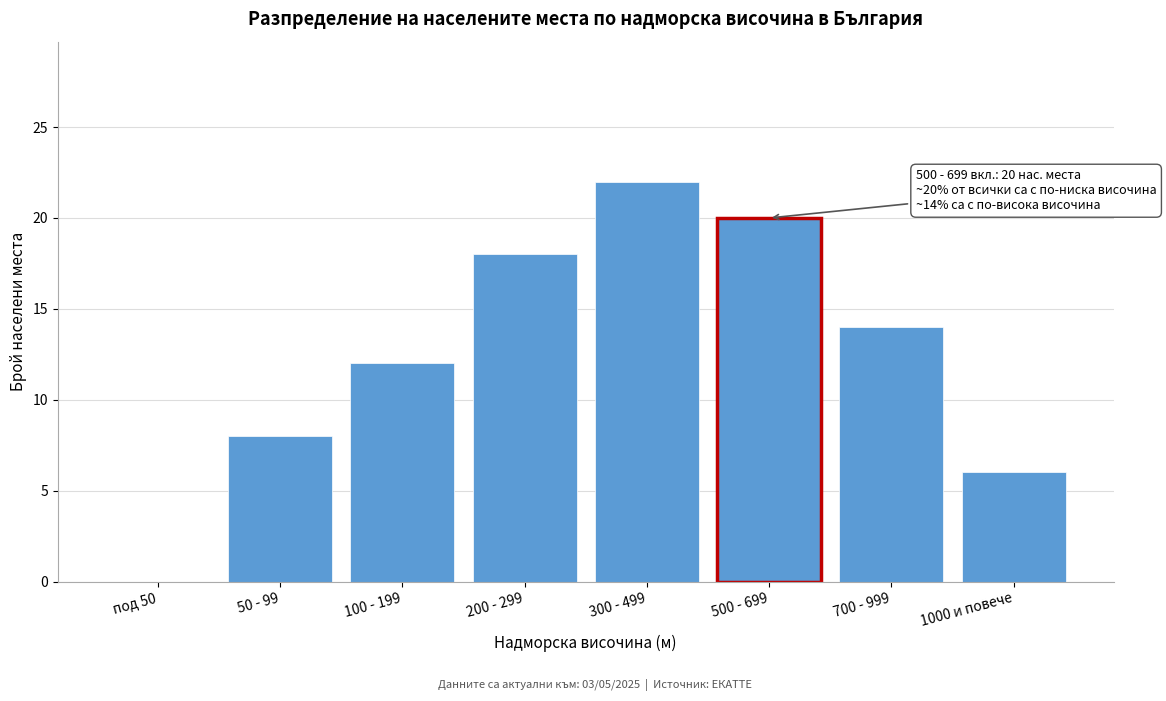

Reading left to right, what are all the values shown in this chart?

под 50=0	50 - 99=8	100 - 199=12	200 - 299=18	300 - 499=22	500 - 699=20	700 - 999=14	1000 и повече=6